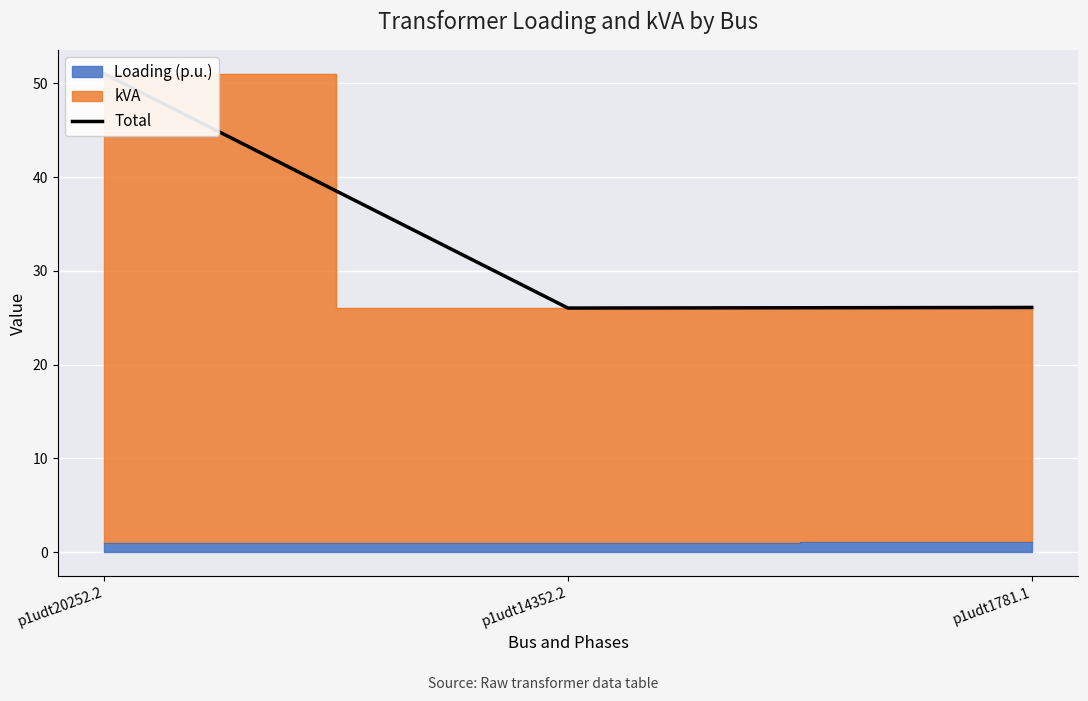

Which label corresponds to the largest value in the chart?

p1udt20252.2